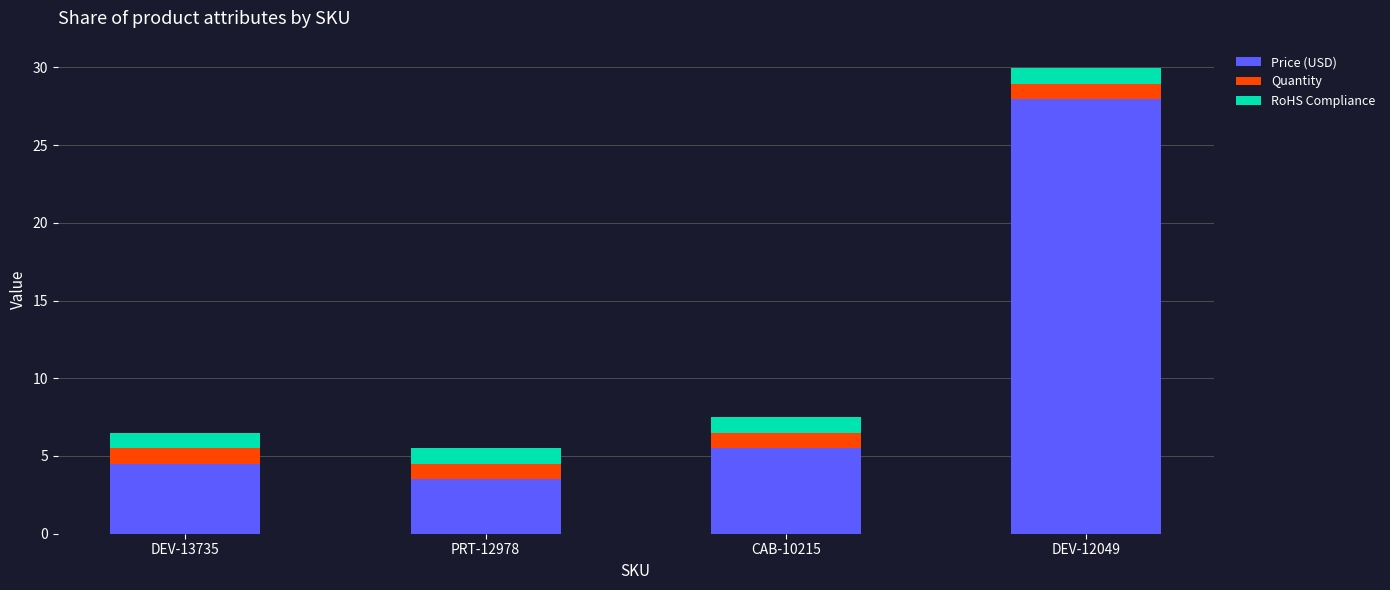

The value of Price (USD) at CAB-10215 is 2.2. True or false?

False